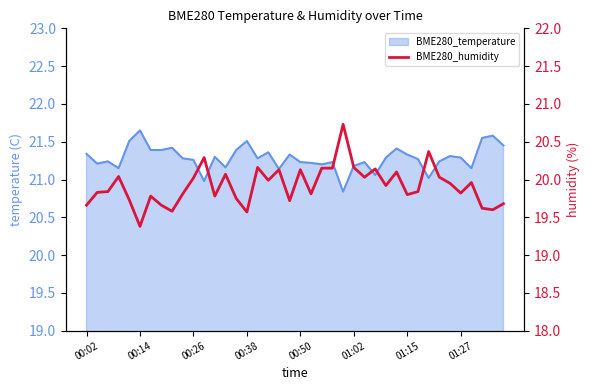

What is the minimum value shown in the chart?

19.4